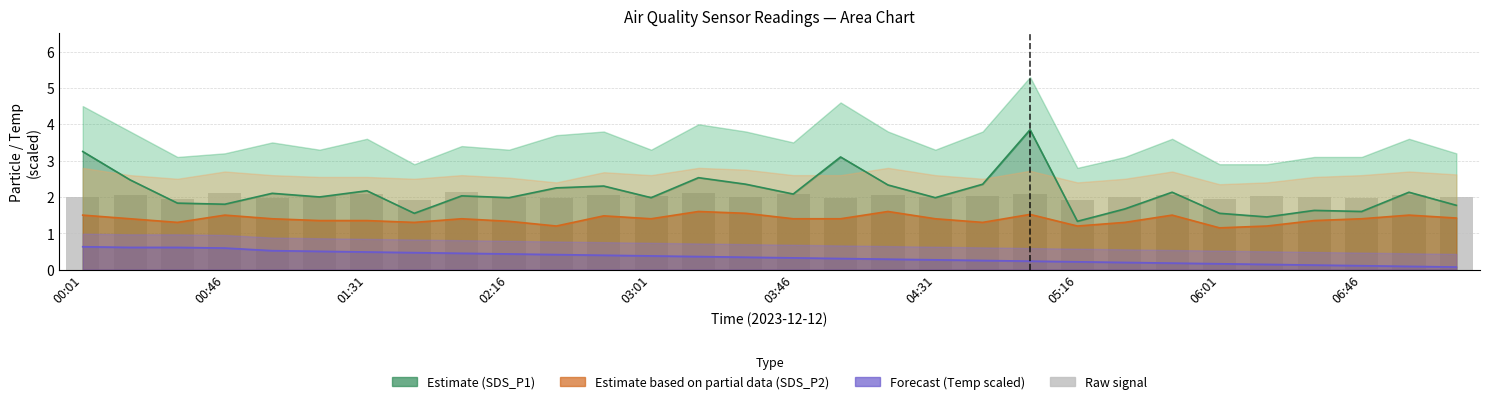

What is the sum of the values at 06:46 and 11?

4.0